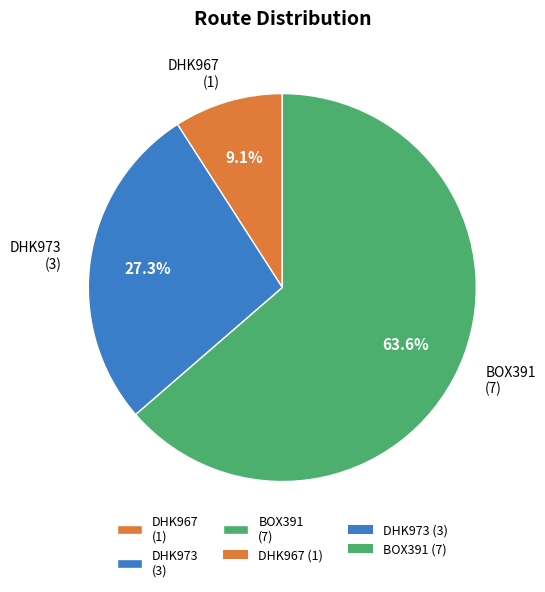

Is BOX391 the majority of the pie?

Yes